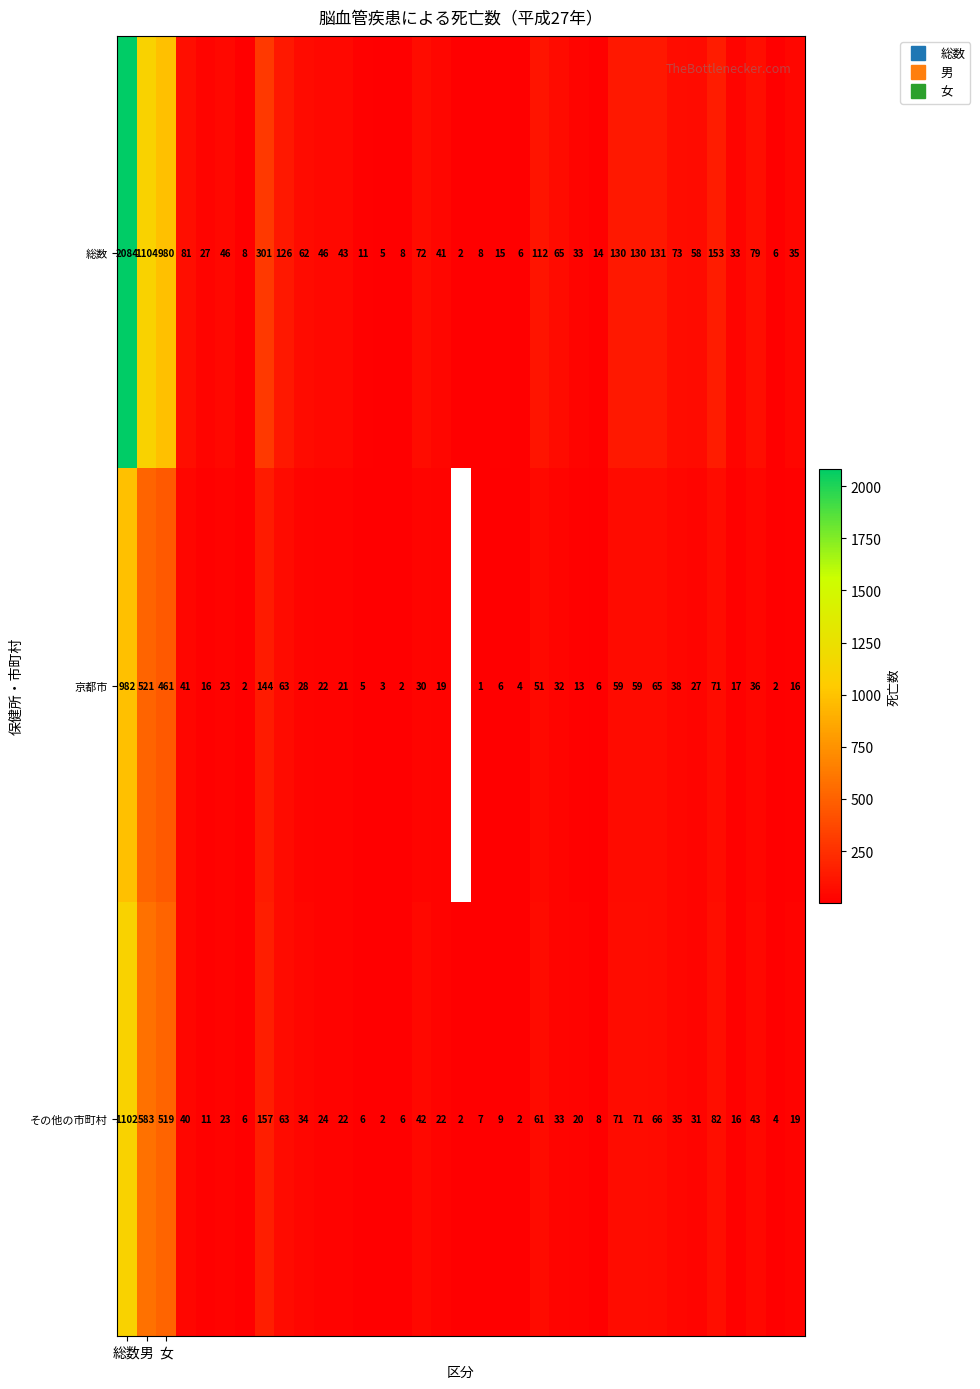

Count the number of data series in this chart.

3